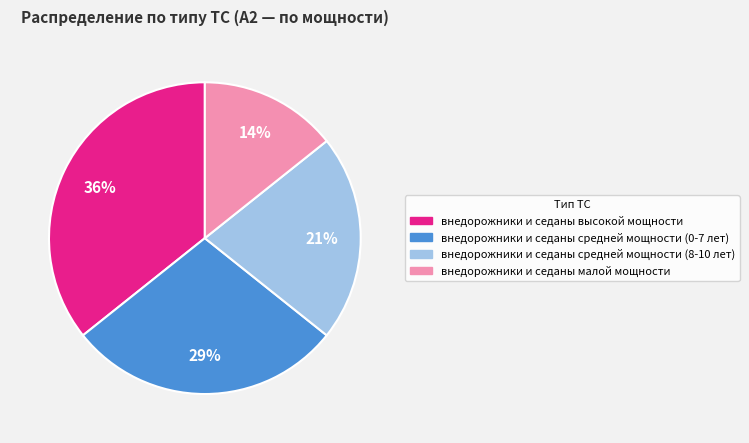

Is there a majority slice in this chart?

No